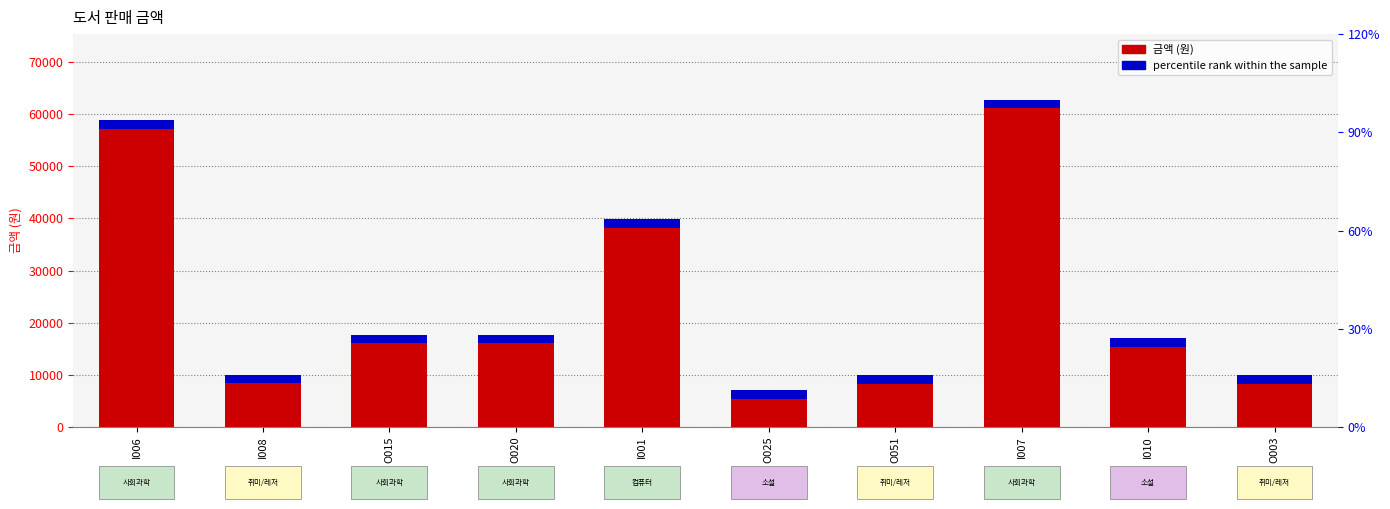

Does the chart contain stacked bars?

No